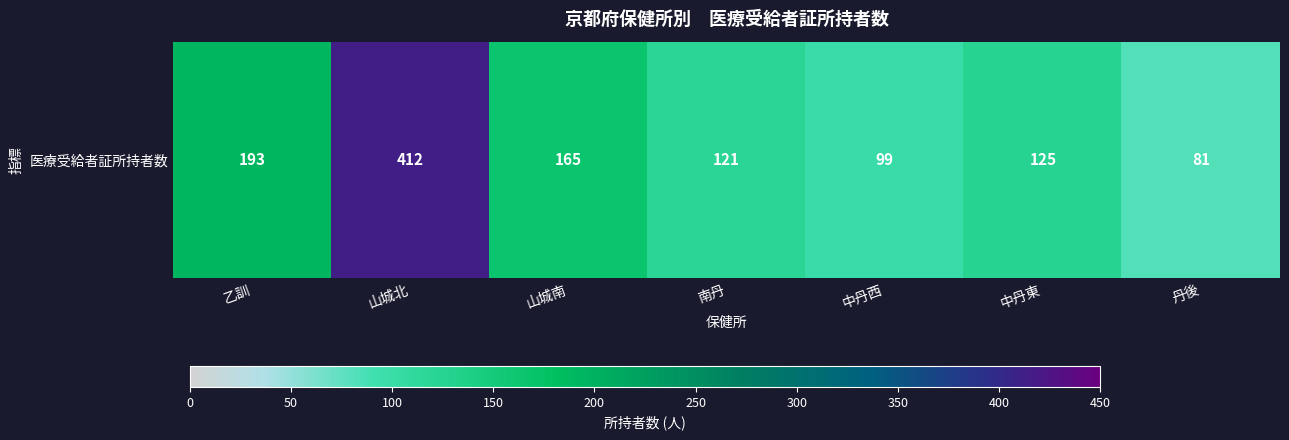

At which label does the data first exceed 125?

乙訓